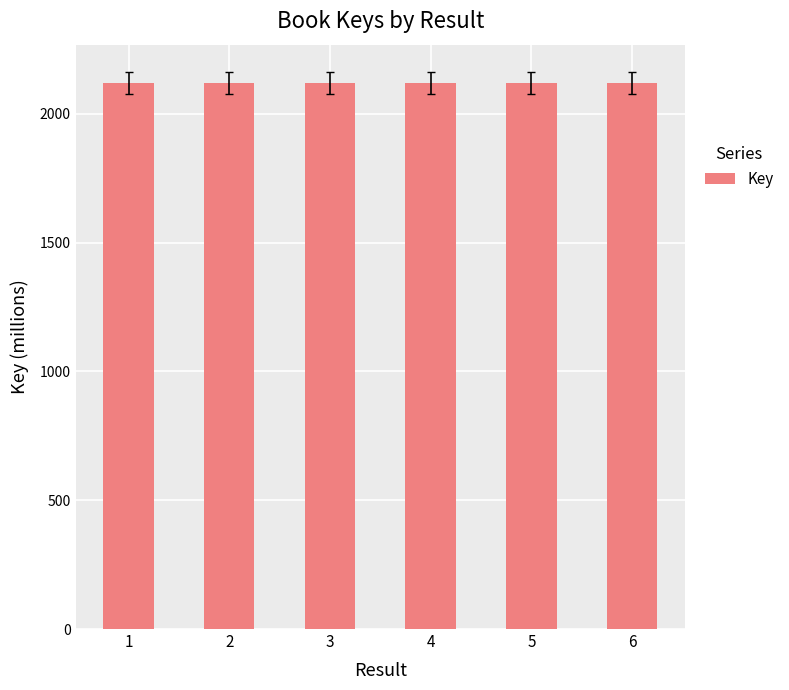

Reading right to left, transcribe all the data shown in this chart.

2117.9	2117.9	2117.9	2117.9	2117.9	2117.9